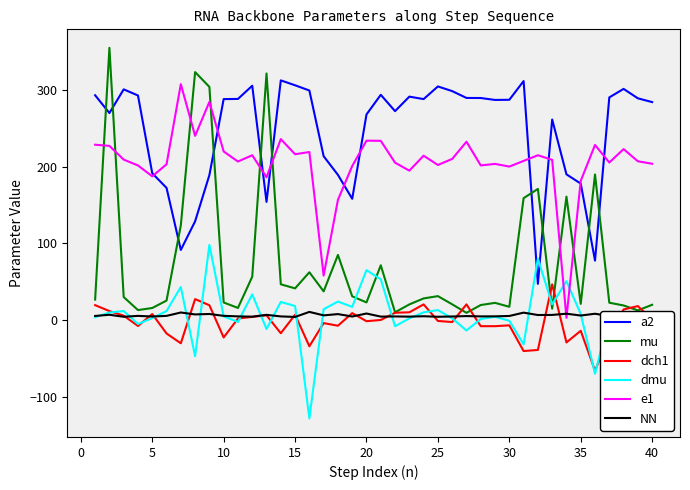

Which series has the largest total across all categories?

a2